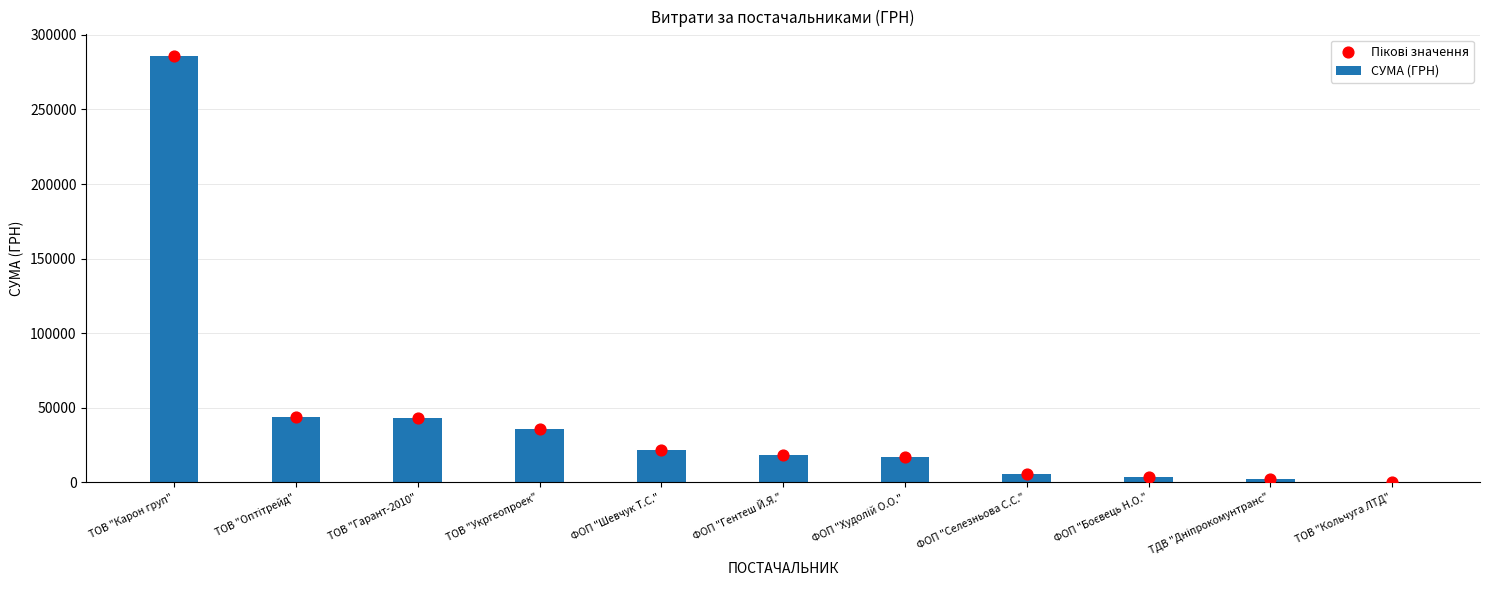

At which category is the sum across all series the highest?

ТОВ "Карон груп"